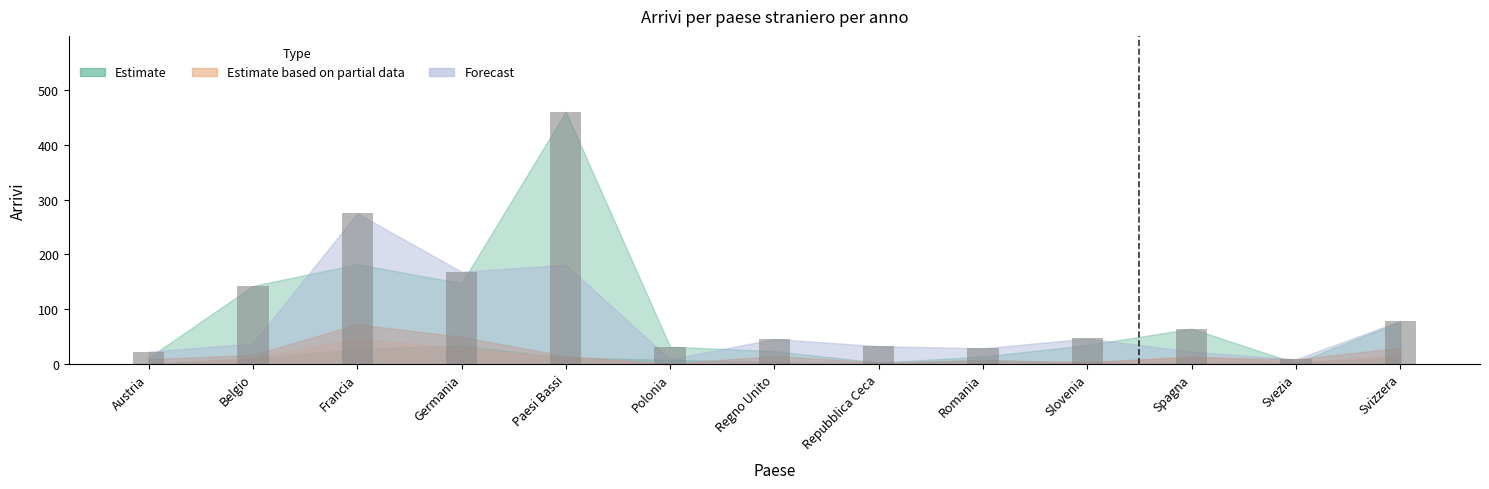

Are the bars horizontal?

No